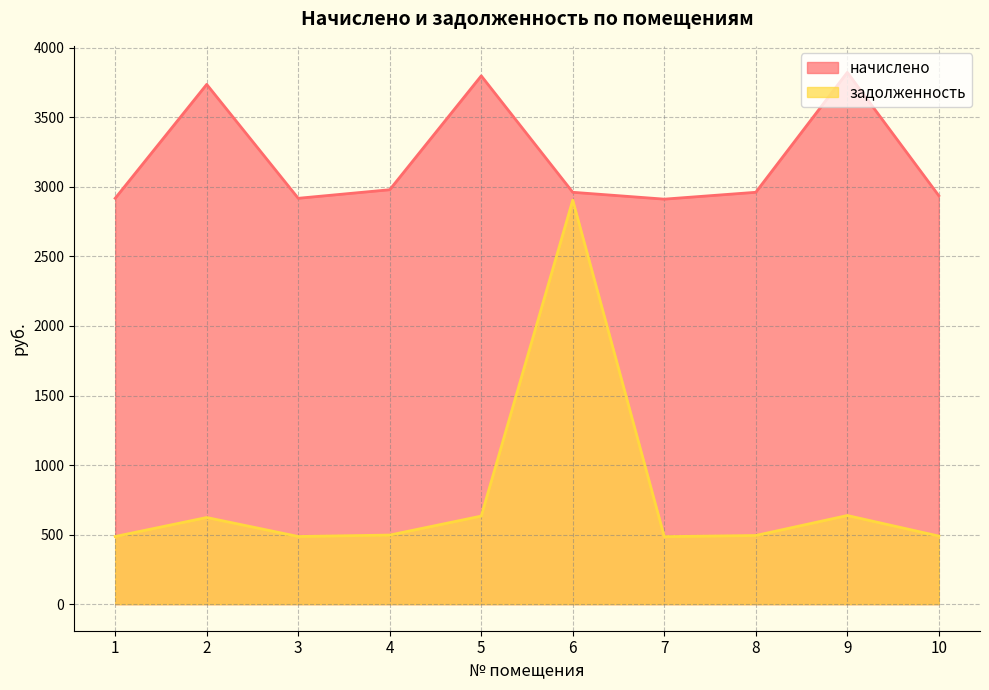

What is the average value of the начислено series?

3194.3